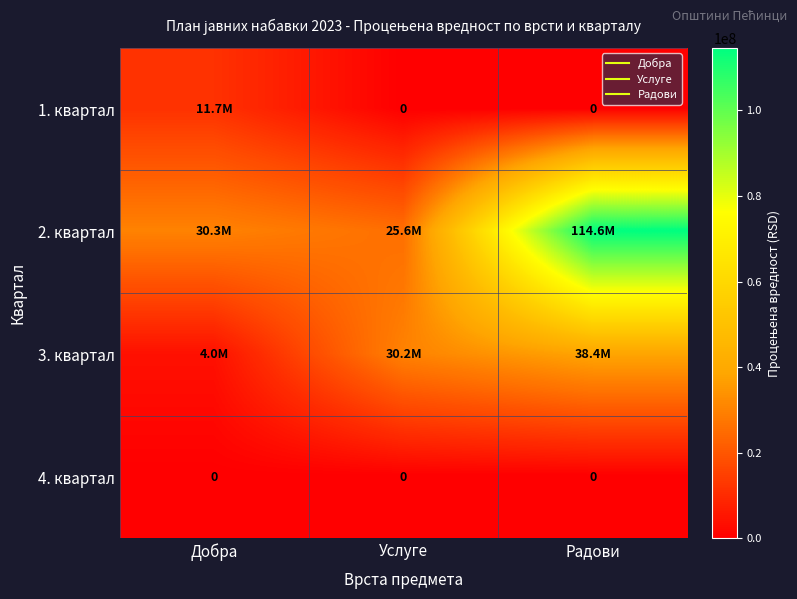

Where is 2. квартал nearest to the value 70102631?

Добра